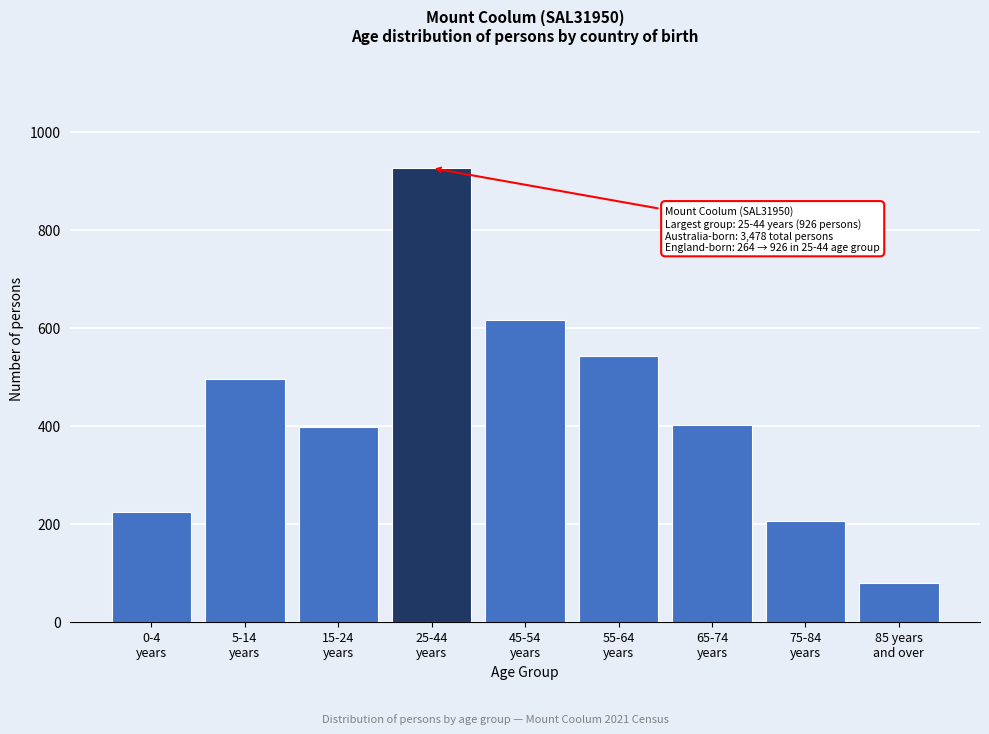

What is the greatest value displayed?

926